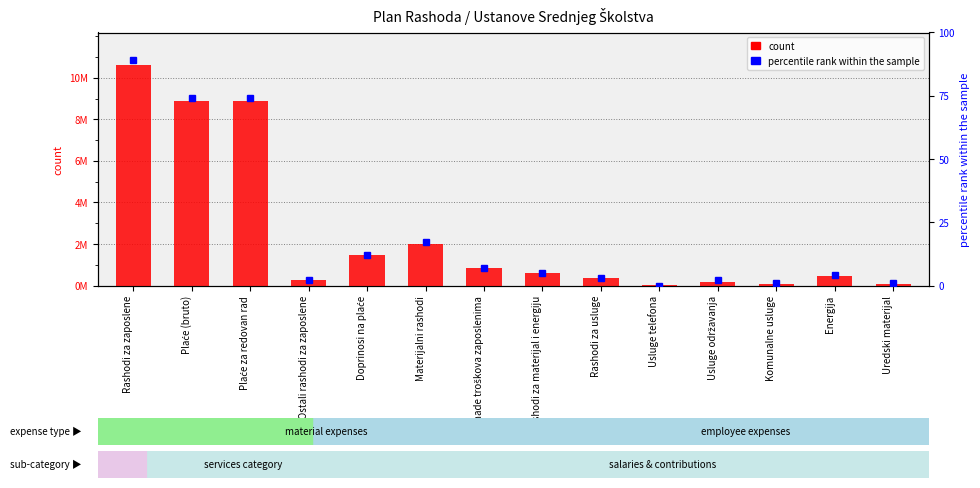

What is the label of the 1st bar from the right?

Uredski materijal